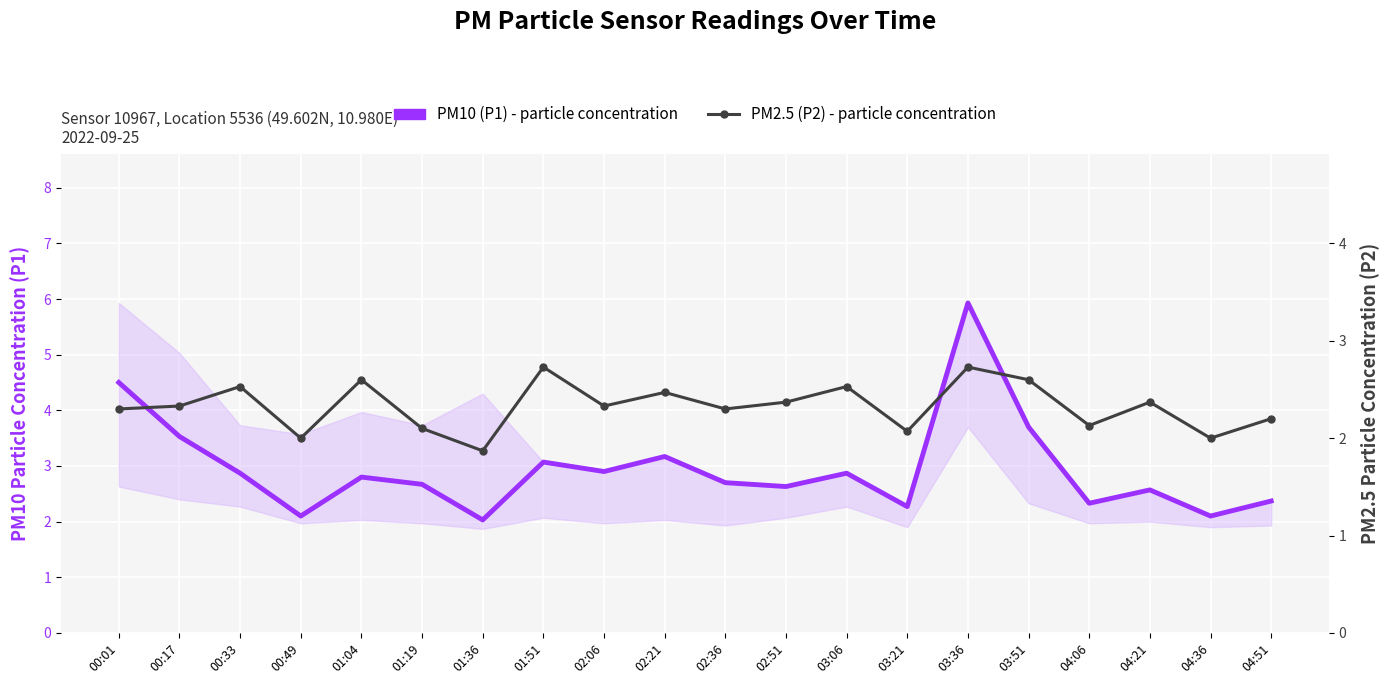

True or false: PM10 (P1) - particle concentration and PM2.5 (P2) - particle concentration cross at least once.

False